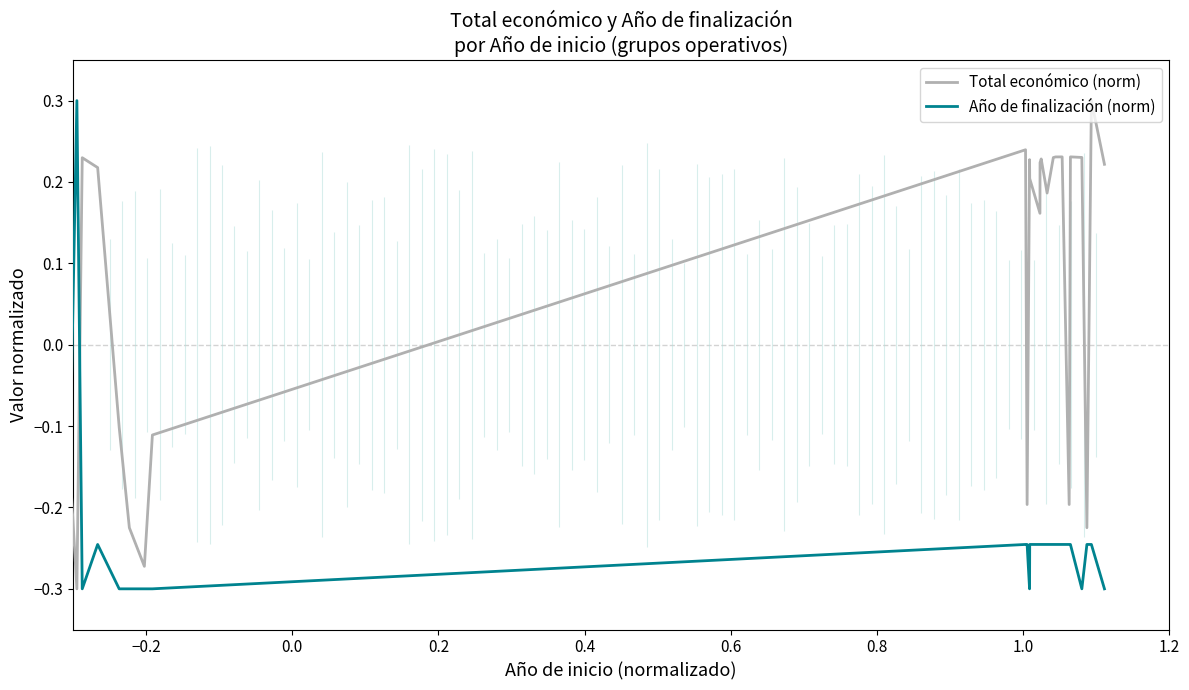

After their last crossing, which series has the higher values: Total económico (norm) or Año de finalización (norm)?

Total económico (norm)